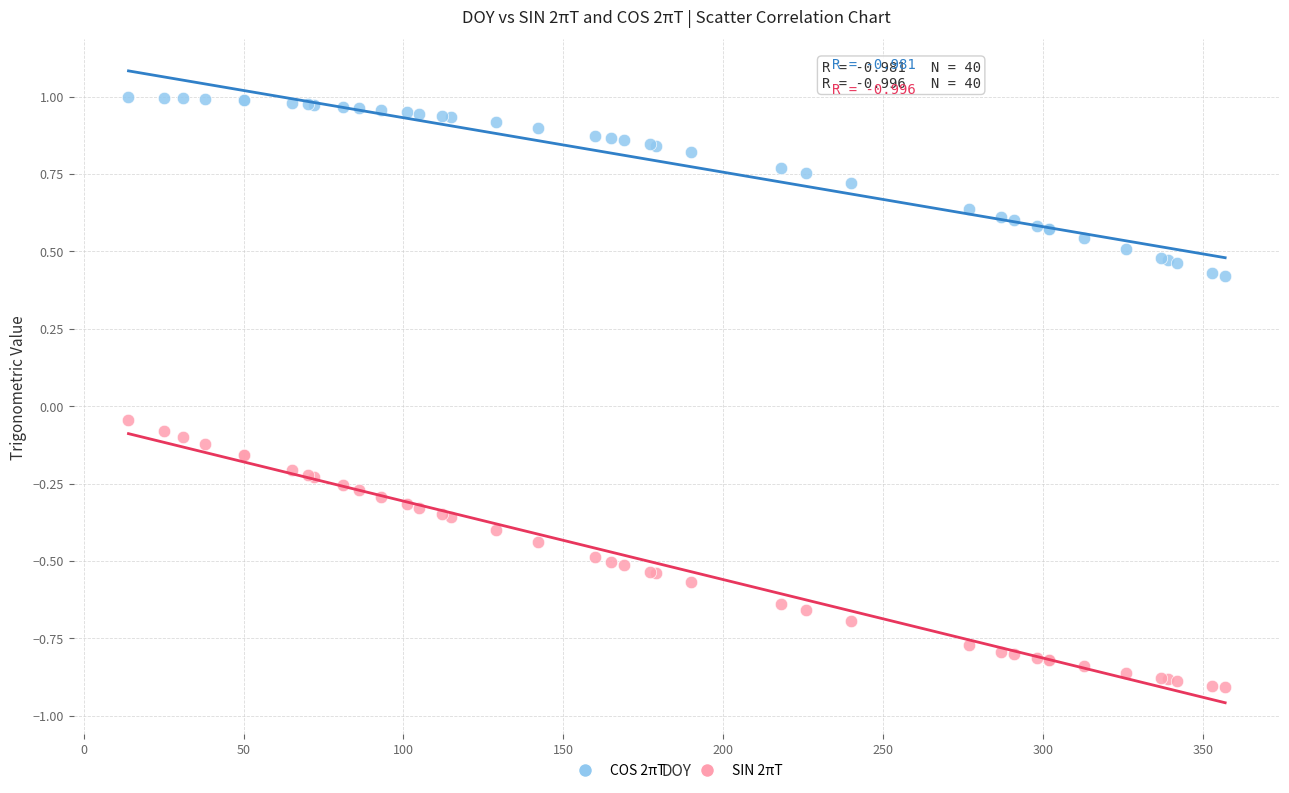

Which series reaches the minimum Y coordinate?

SIN 2πT